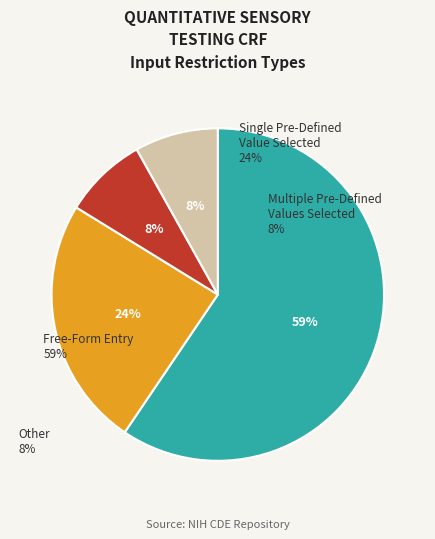

Count the number of slices in the pie.

4